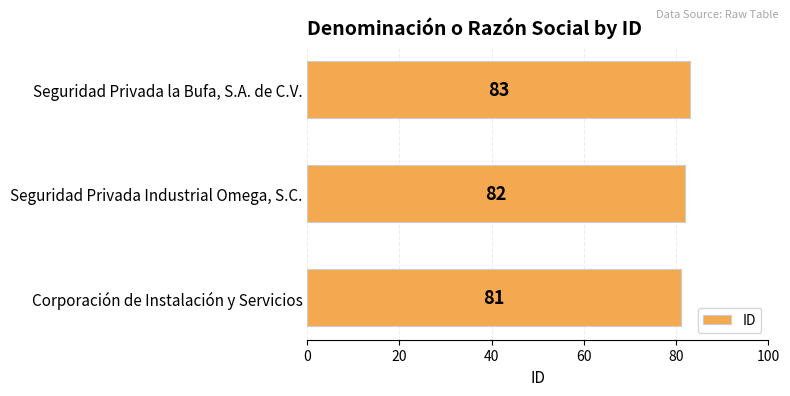

Approximately how many times larger is the value at Seguridad Privada la Bufa, S.A. de C.V. compared to Seguridad Privada Industrial Omega, S.C.?

1.0